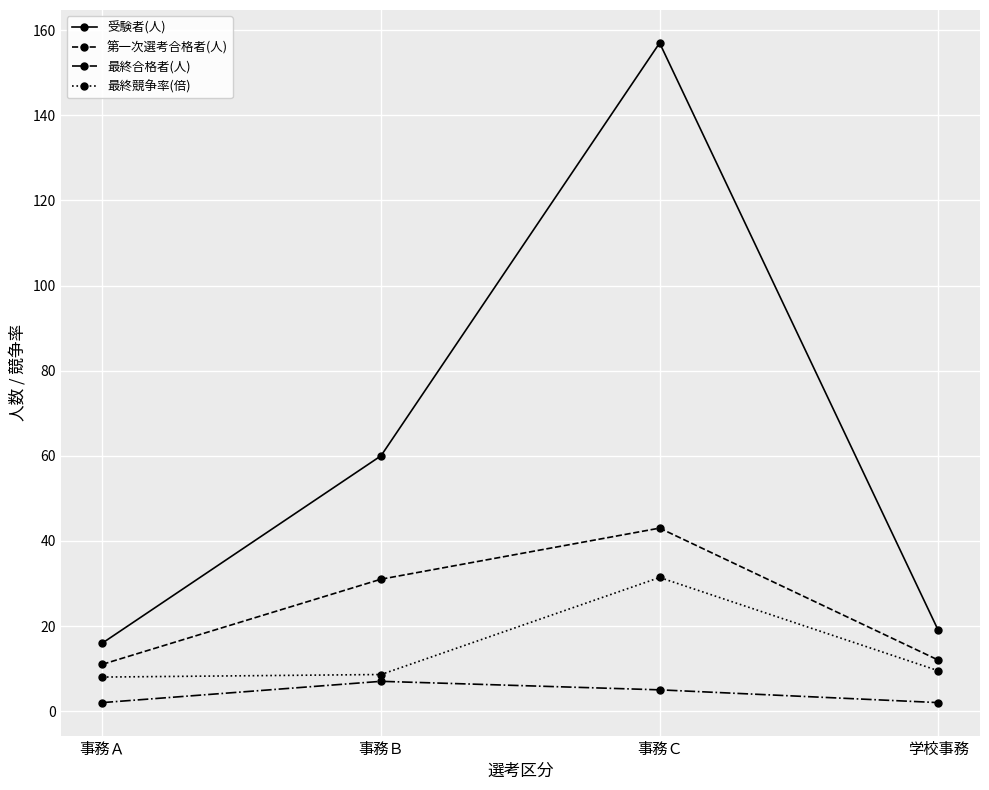

True or false: 受験者(人) and 最終合格者(人) cross at least once.

False